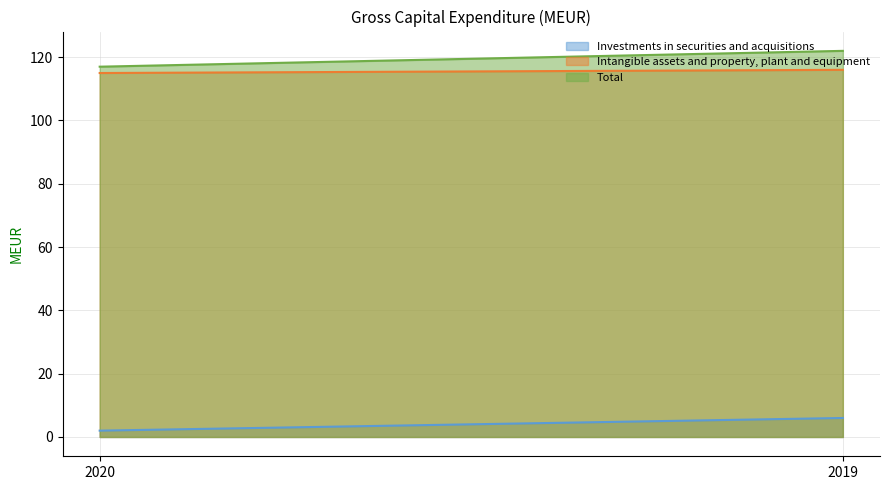

Reading right to left, what are all the values shown in this chart?

Investments in securities and acquisitions: 6	2
Intangible assets and property, plant and equipment: 116	115
Total: 122	117